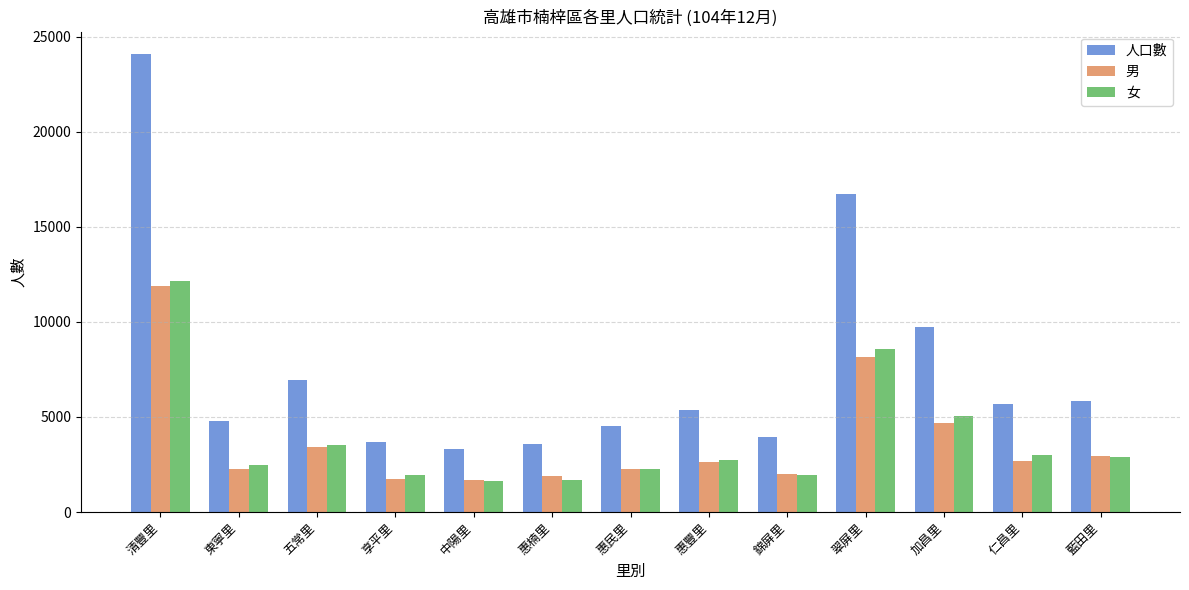

At which label does 女 first exceed 2748?

清豐里